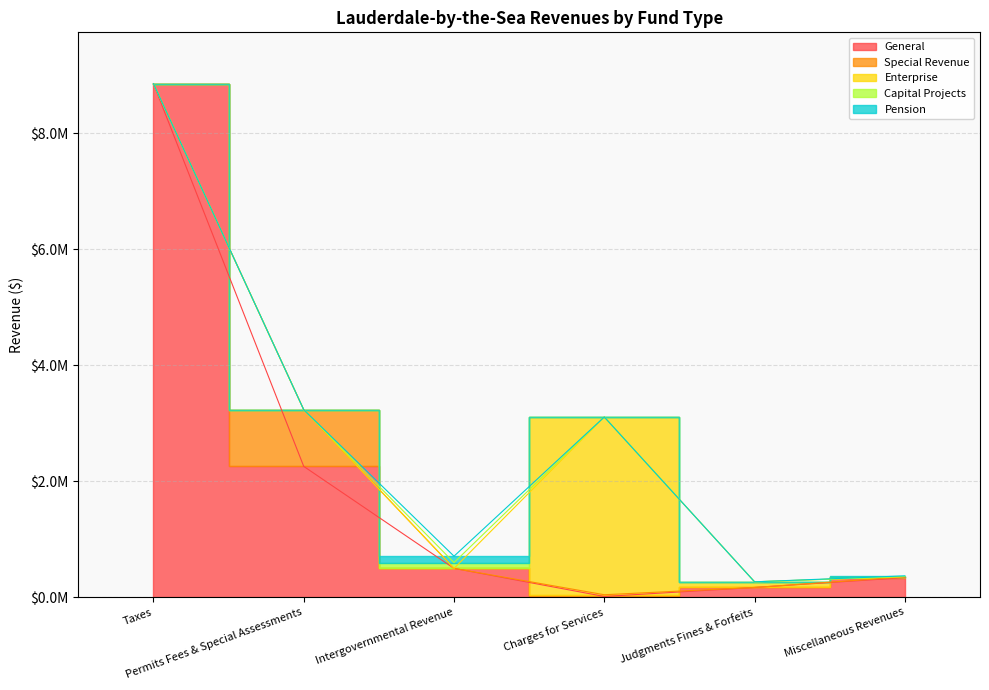

True or false: Pension and General cross at least once.

False